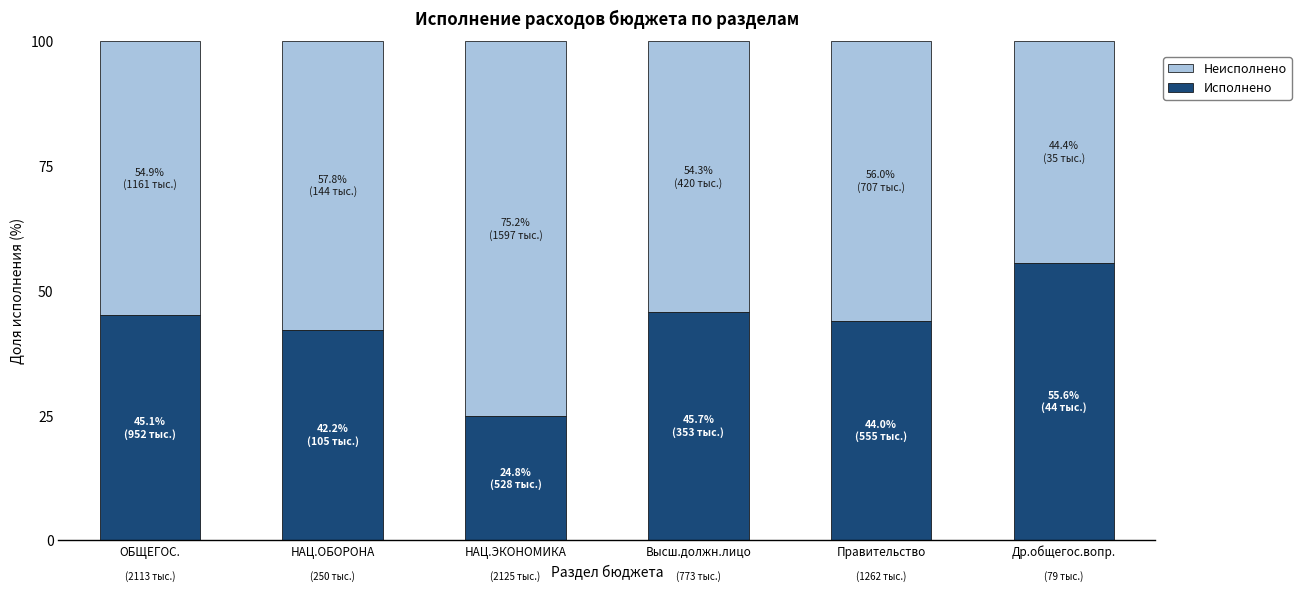

What value does the Исполнено series have at НАЦ.ЭКОНОМИКА?

24.8